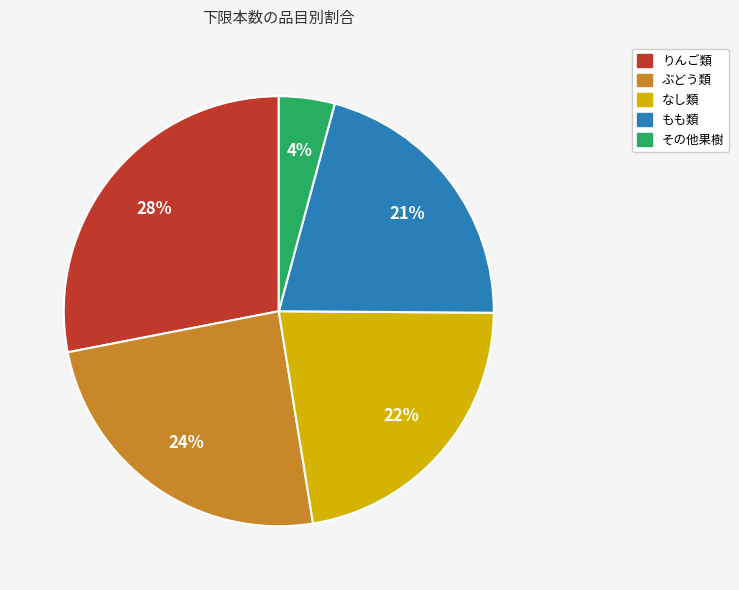

To the nearest percent, what is the difference between the largest and smallest slice percentages?

24%